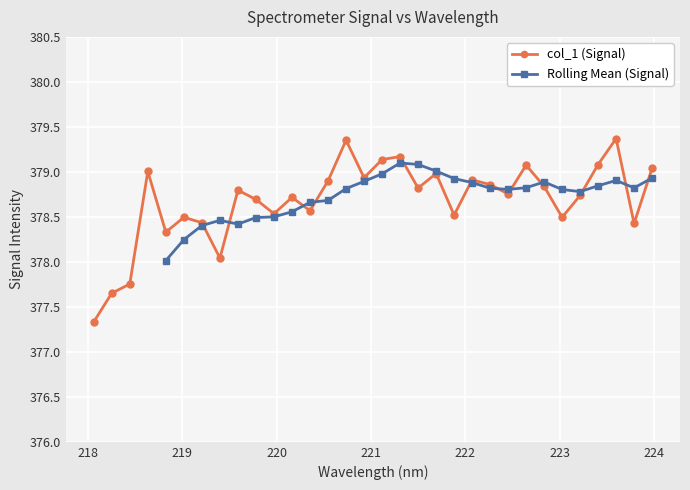

How many interior local valleys does the col_1 (Signal) series have?

10